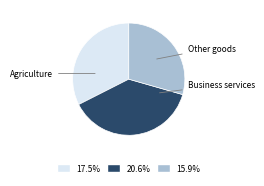

Is there a majority slice in this chart?

No